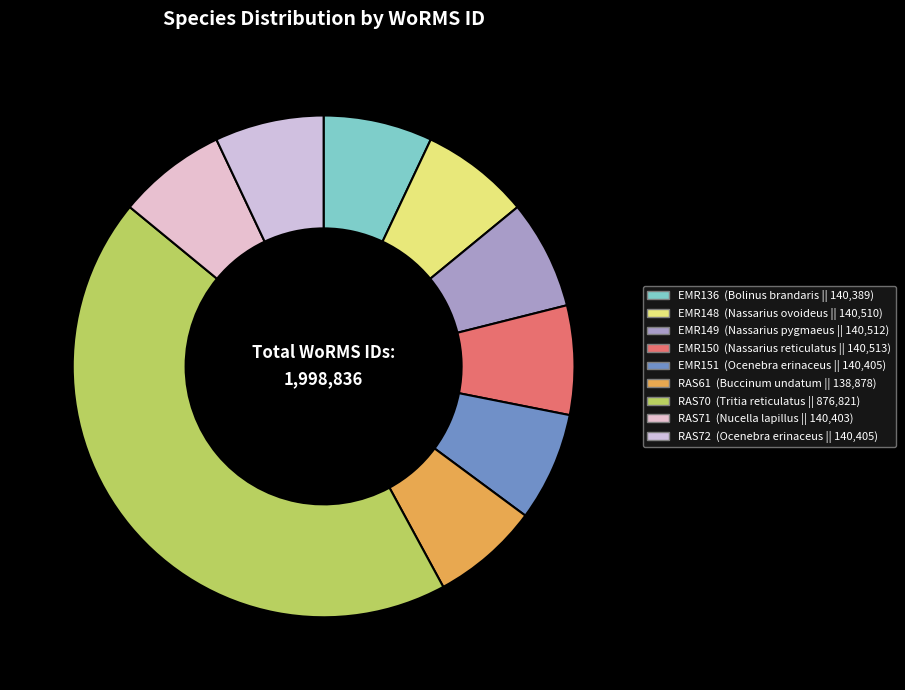

The EMR149 slice represents 18% of the pie. True or false?

False